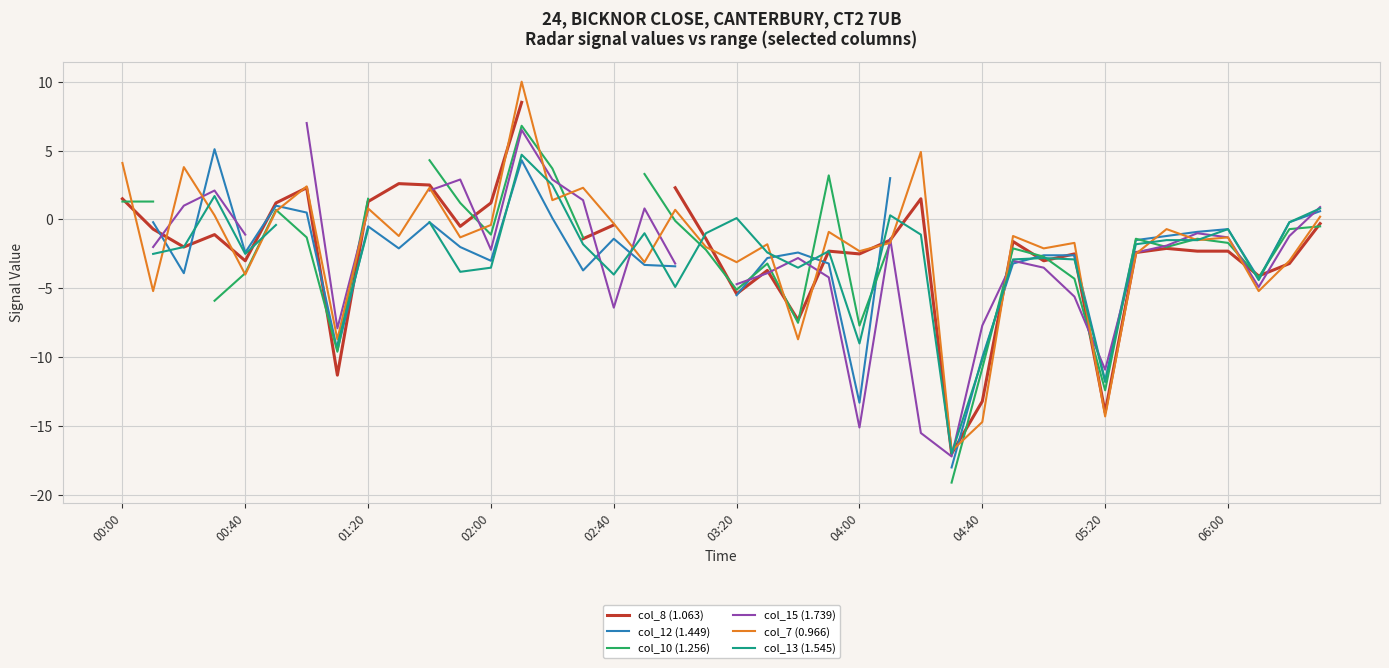

What is the lowest value of the col_7 (0.966) series?

-16.8